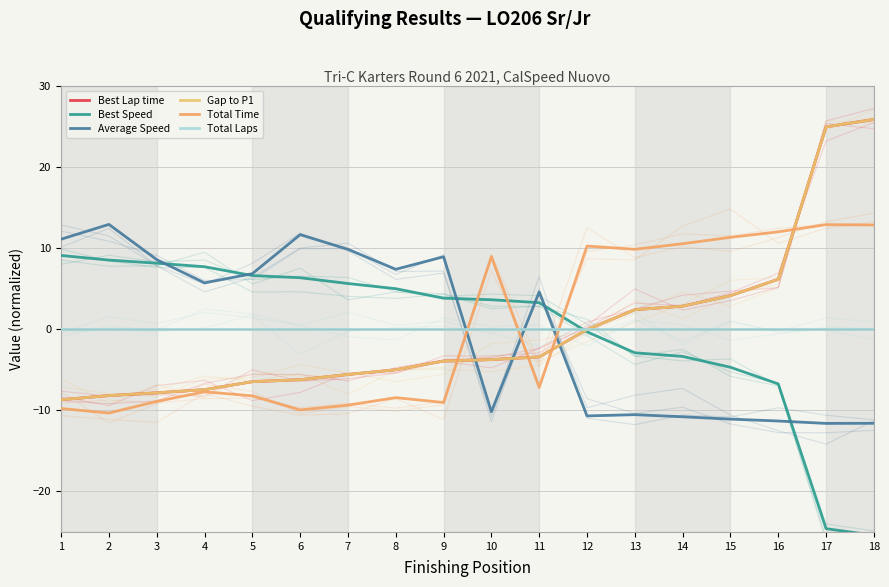

How many values in the Best Lap time series are below -3?

11